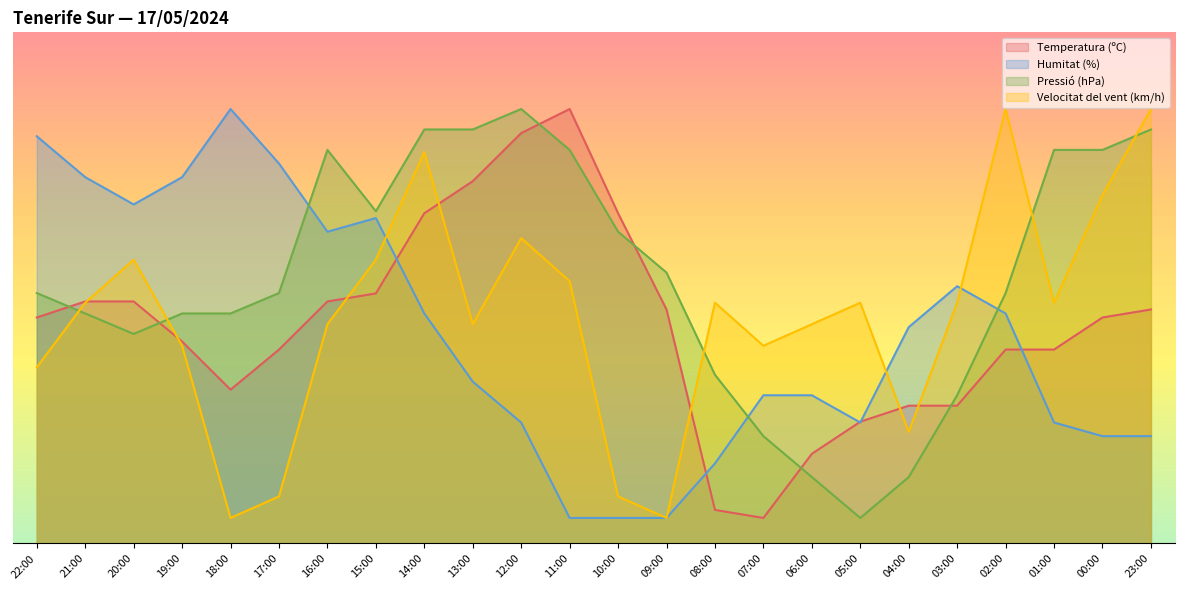

Reading right to left, extract all data points from this chart.

Temperatura (ºC): 45.8	44.2	37.9	37.9	27.0	27.0	23.8	17.5	5.0	6.6	45.8	64.6	85.0	80.3	70.9	64.6	48.9	47.4	37.9	30.1	39.5	47.4	47.4	44.2
Humitat (%): 21.0	21.0	23.7	45.0	50.3	42.3	23.7	29.0	29.0	15.7	5.0	5.0	5.0	23.7	31.7	45.0	63.7	61.0	74.3	85.0	71.7	66.3	71.7	79.7
Pressió (hPa): 81.0	77.0	77.0	49.0	29.0	13.0	5.0	13.0	21.0	33.0	53.0	61.0	77.0	85.0	81.0	81.0	65.0	77.0	49.0	45.0	45.0	41.0	45.0	49.0
Velocitat del vent (km/h): 85.0	68.2	47.1	85.0	47.1	21.8	47.1	42.9	38.7	47.1	5.0	9.2	51.3	59.7	42.9	76.6	55.5	42.9	9.2	5.0	38.7	55.5	47.1	34.5